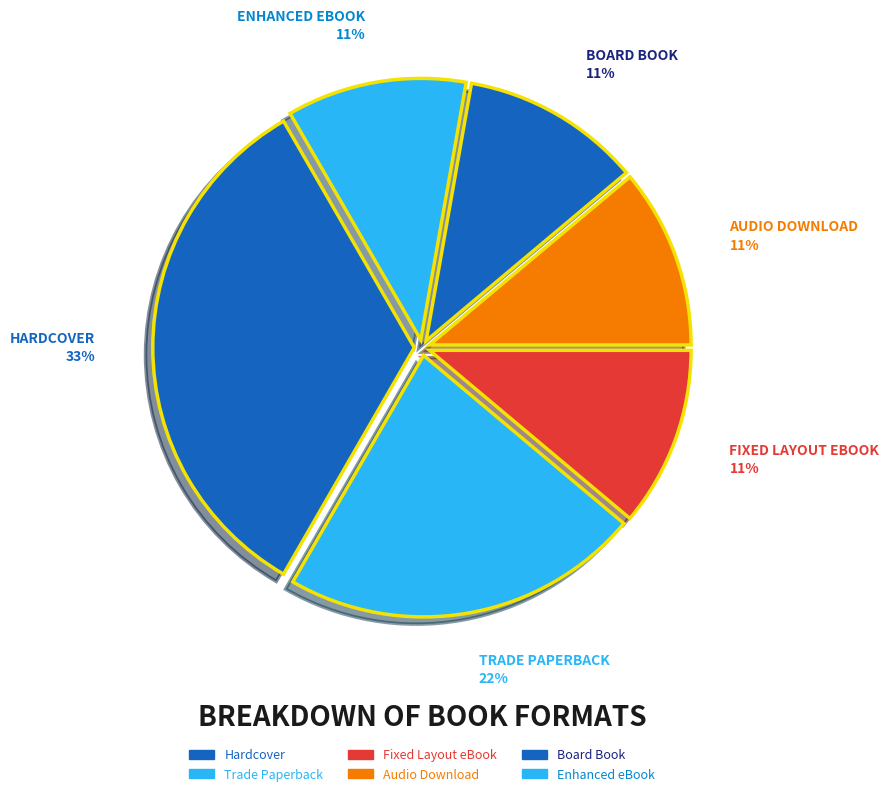

What is the largest slice in the pie chart?

Hardcover